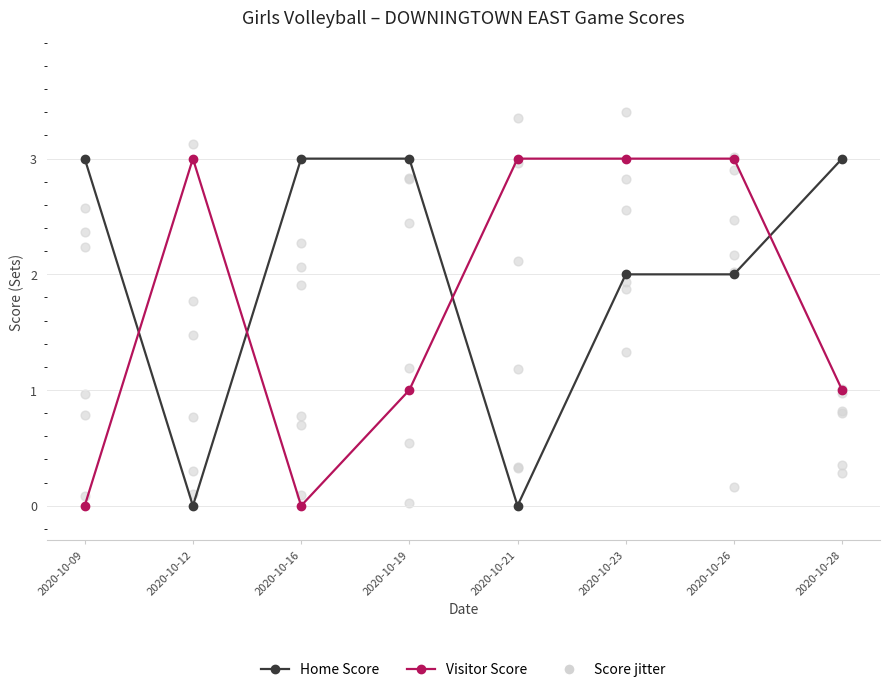

At how many categories does at least one series exceed 0?

8